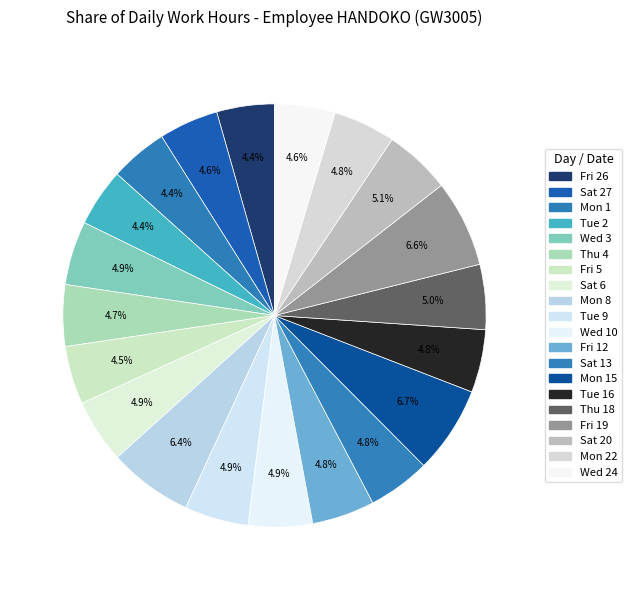

How many segments does this pie chart have?

20